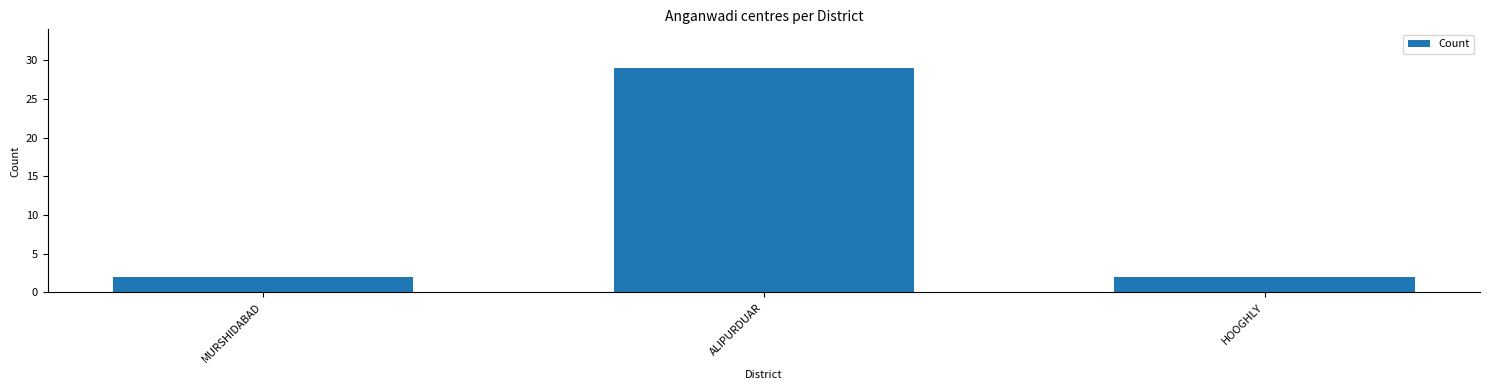

What is the sum of the values at ALIPURDUAR and MURSHIDABAD?

31